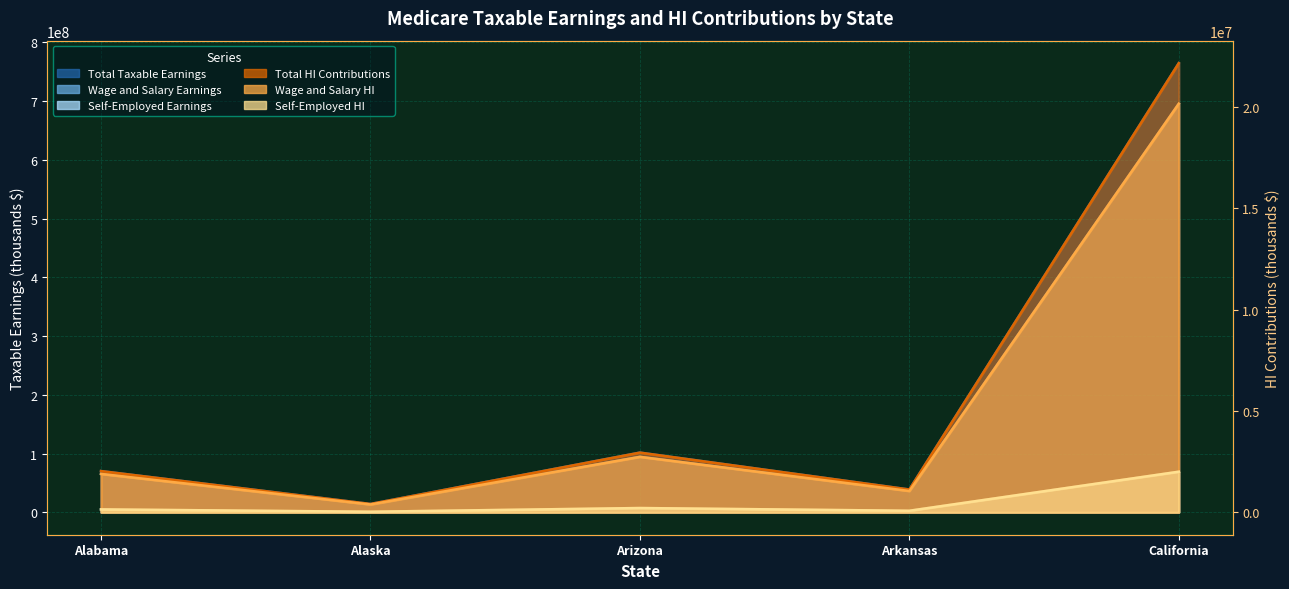

How many series are shown in this chart?

6